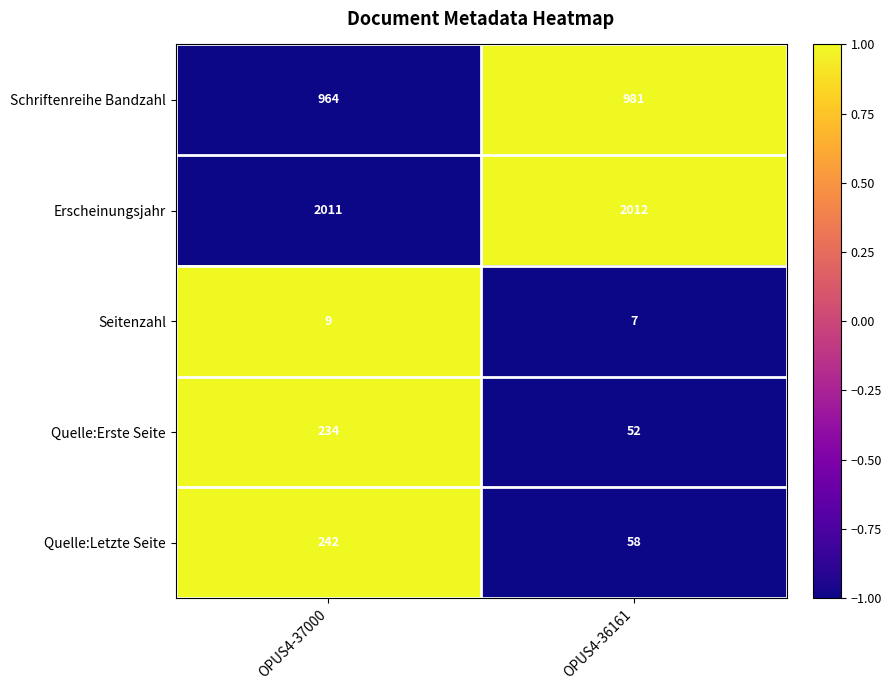

The Schriftenreihe Bandzahl series shows 406 at OPUS4-36161. True or false?

False